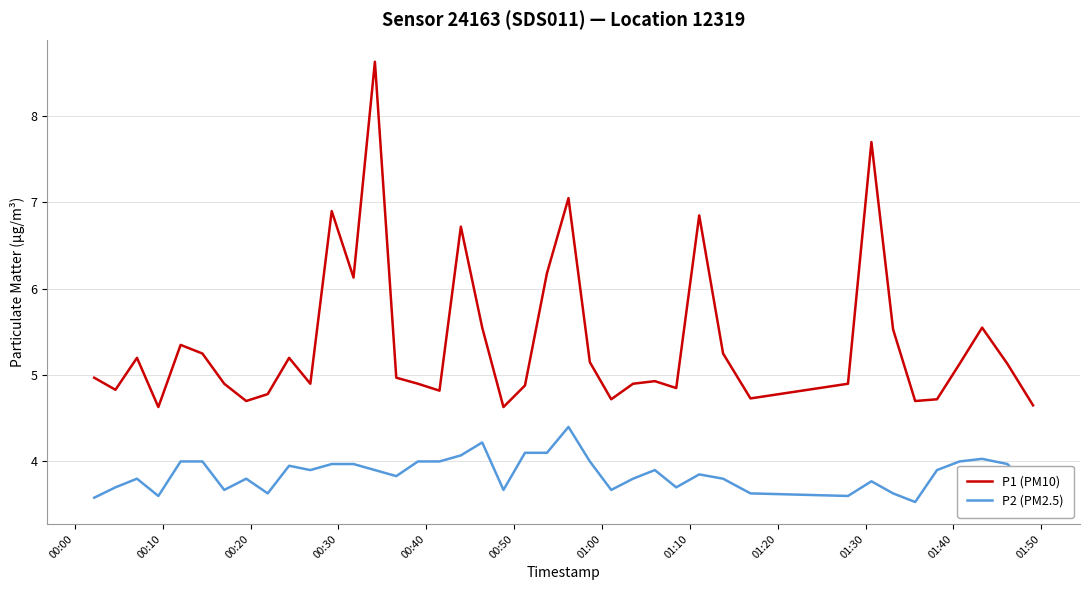

What is the highest value of the P2 (PM2.5) series?

4.4